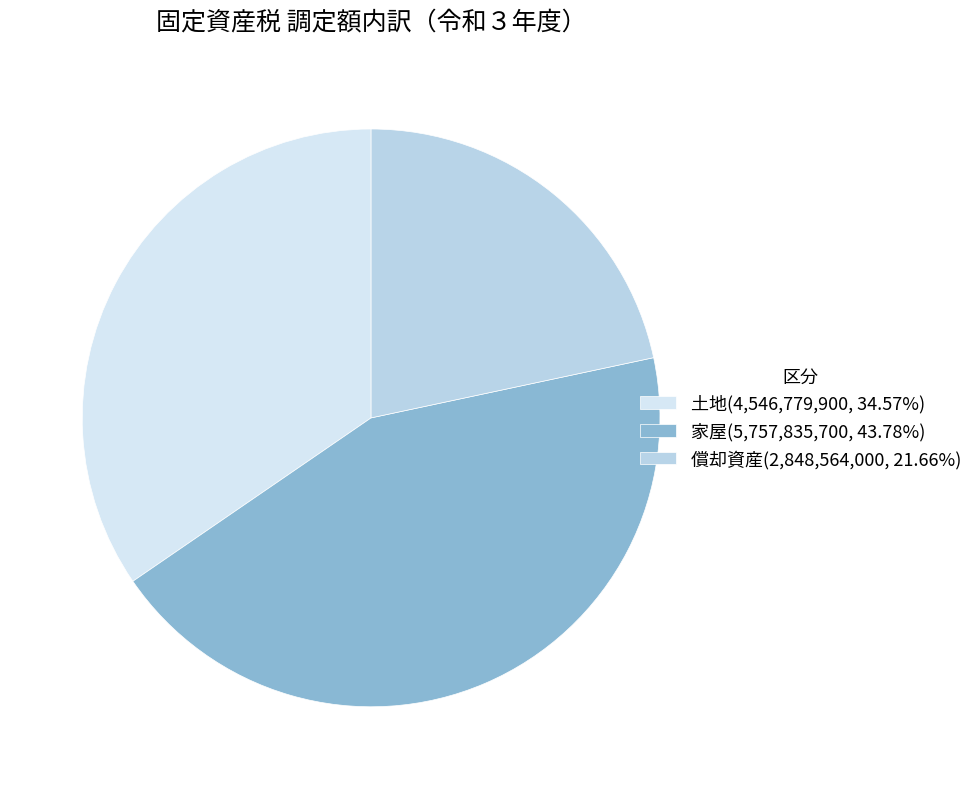

What portion of the pie excludes 土地?

65.4%